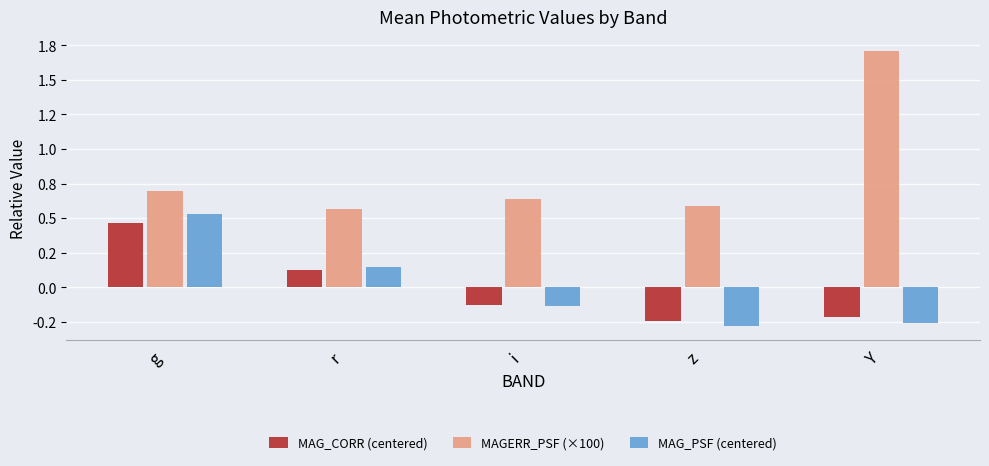

Does the chart contain stacked bars?

No